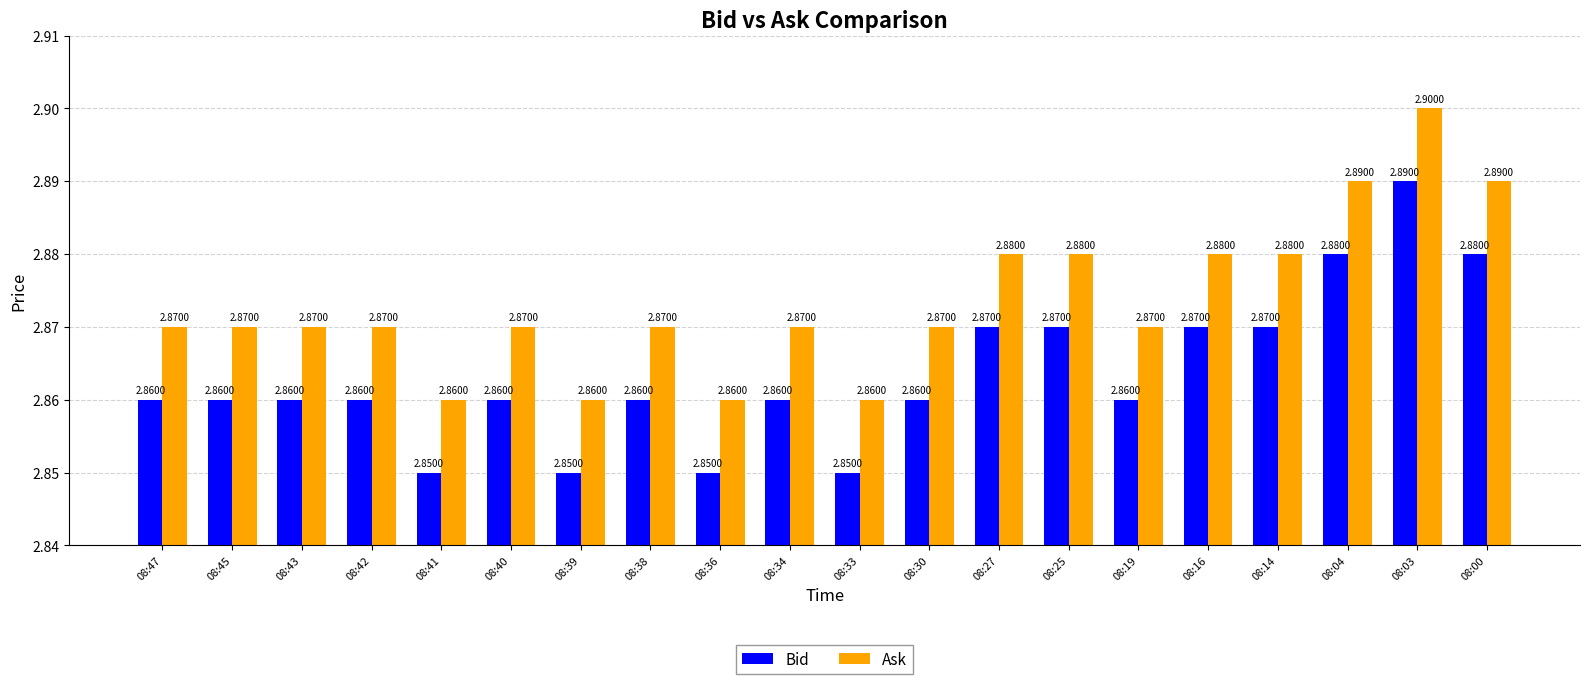

At 08:16, list the series in order from largest to smallest.

Ask, Bid